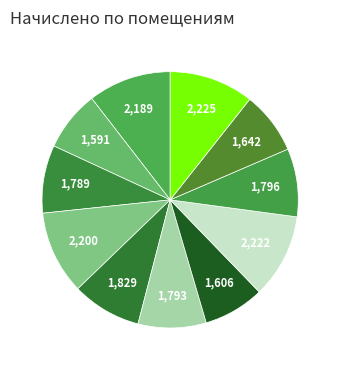

How many slices are in this pie chart?

11